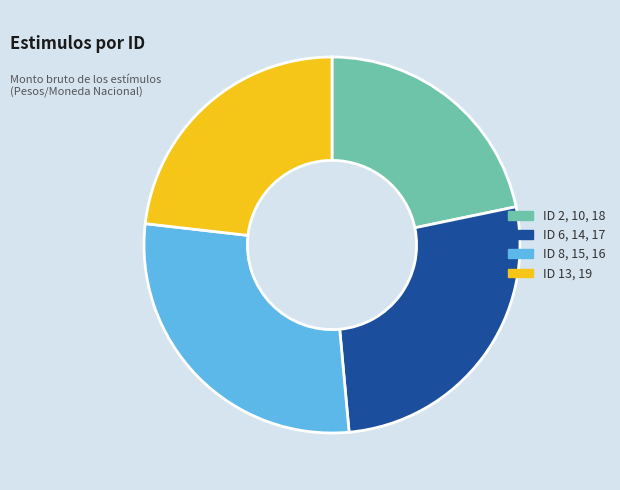

Is there a majority slice in this chart?

No